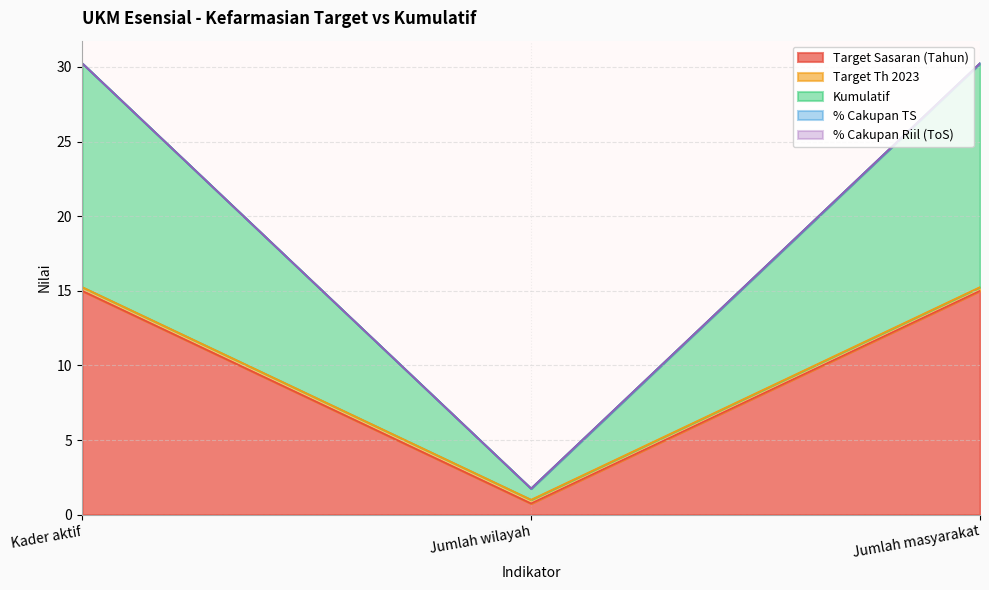

List the series in order of their peak value, lowest first.

% Cakupan TS, % Cakupan Riil (ToS), Target Th 2023, Target Sasaran (Tahun), Kumulatif